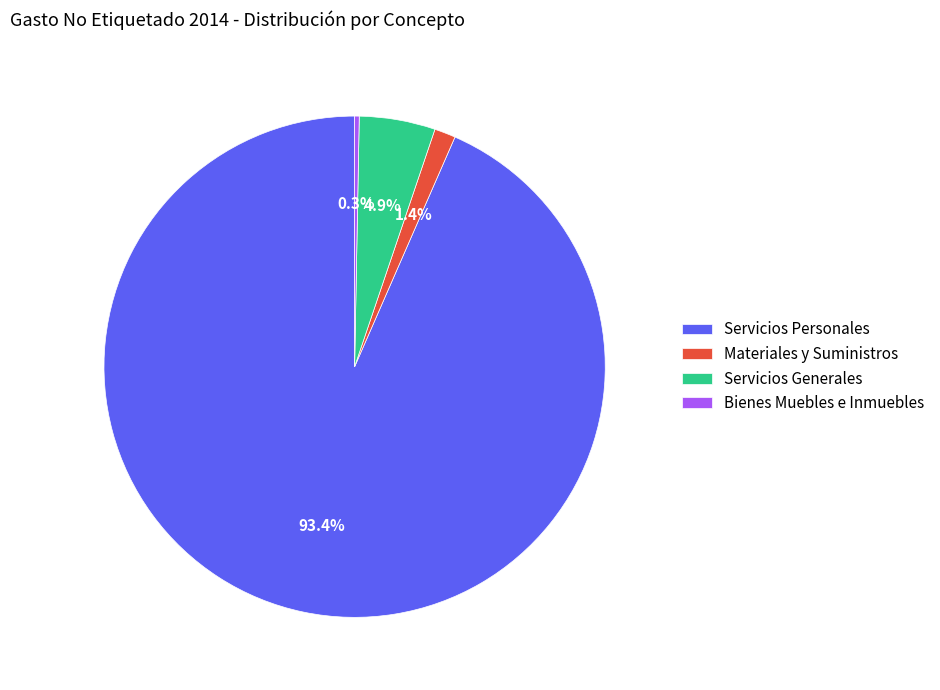

To the nearest percent, what is the average slice percentage?

25%